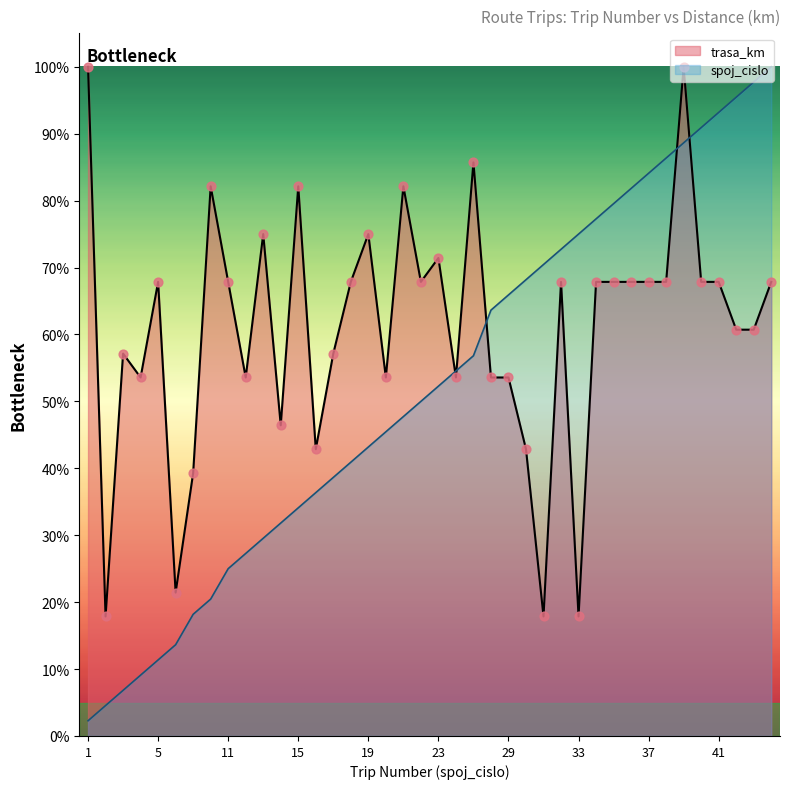

What is the total value across all series at 28?

117.2